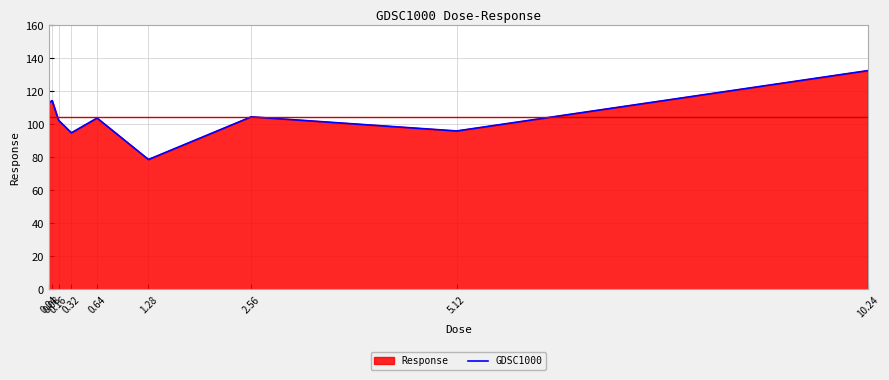

Reading left to right, list all the values displayed in this chart.

0.04=113.0	0.08=114.4	0.16=102.4	0.32=94.8	0.64=103.7	1.28=78.6	2.56=104.5	5.12=95.9	10.24=132.5